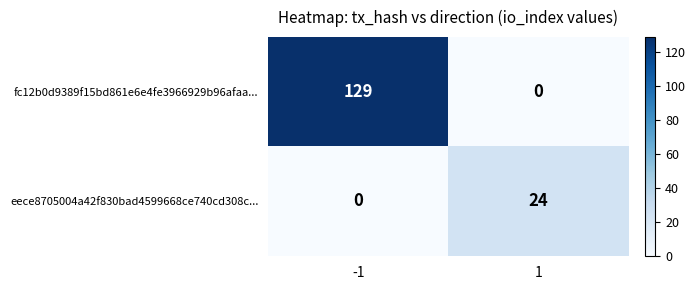

At 1, list the series in order from smallest to largest.

fc12b0d9389f15bd861e6e4fe3966929b96afaa..., eece8705004a42f830bad4599668ce740cd308c...